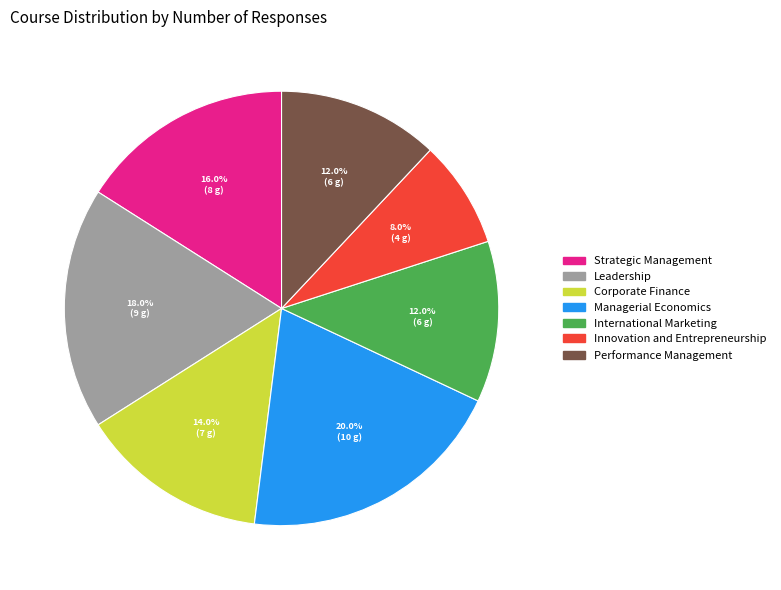

To the nearest percent, what is the difference between the International Marketing and Innovation and Entrepreneurship slice percentages?

4%